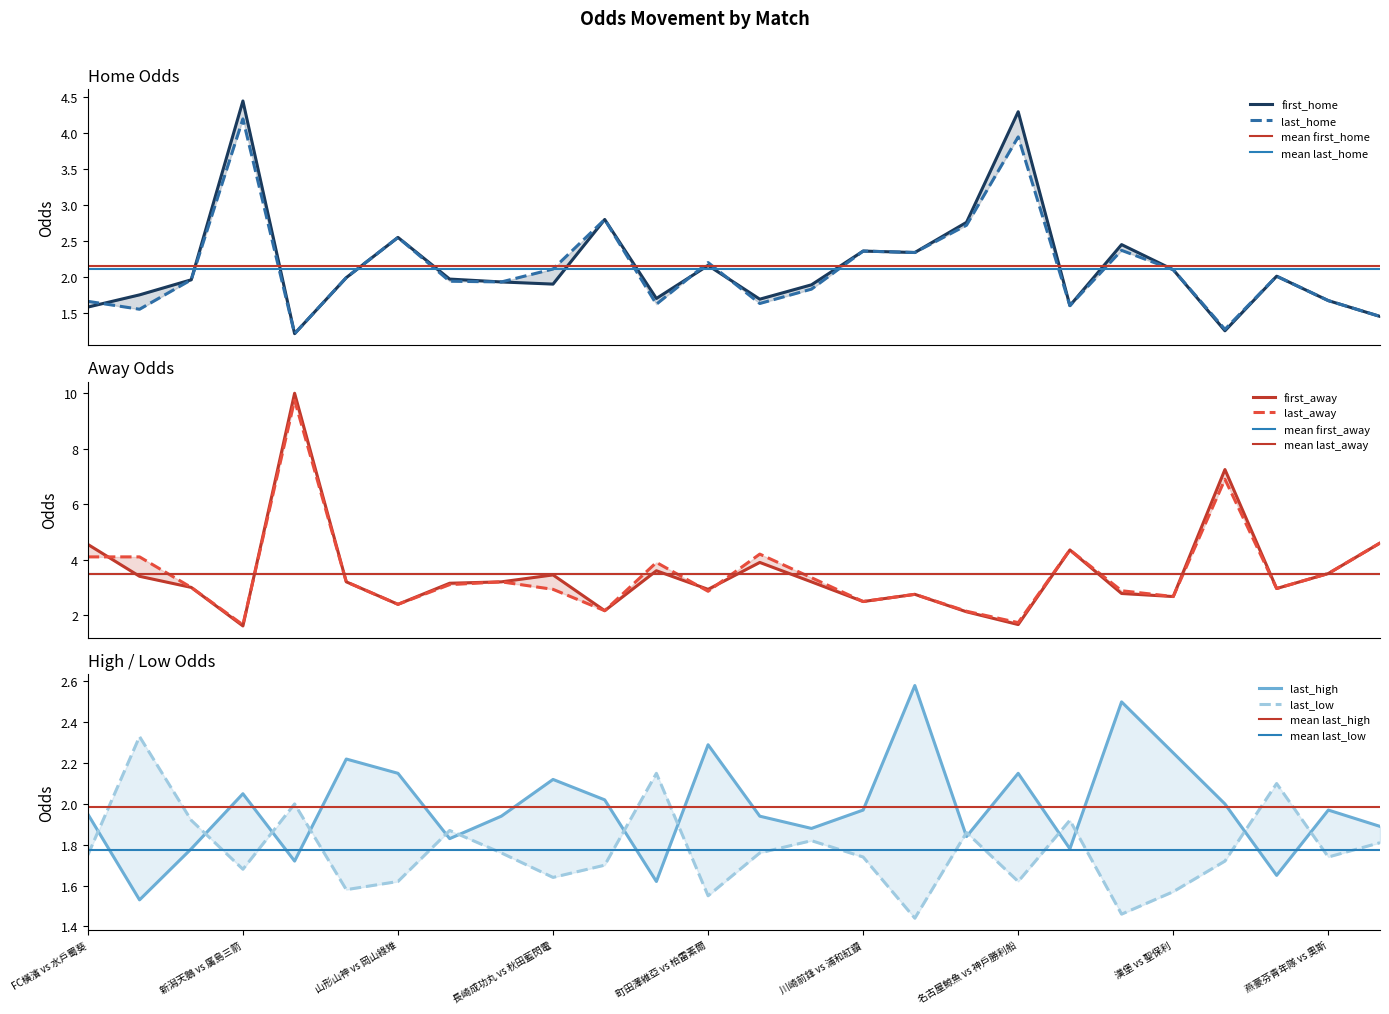

At which category is the sum across all series the highest?

清水心跳 vs 櫪木SC